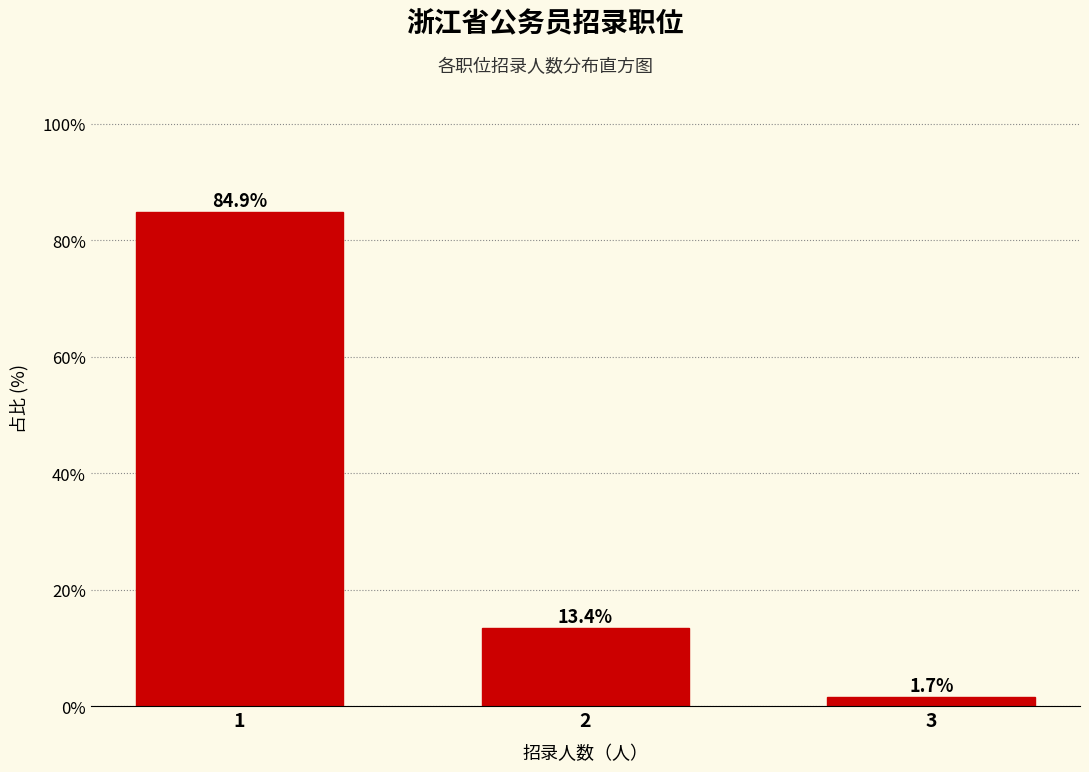

Reading right to left, extract all data points from this chart.

1.7	13.4	84.9